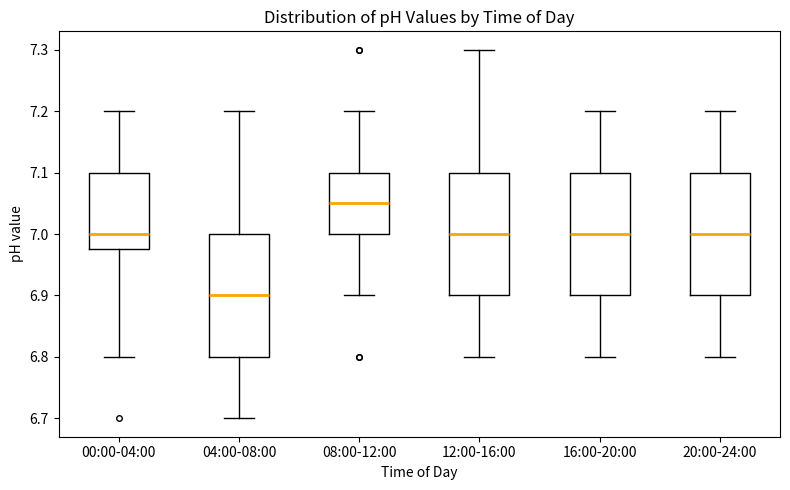

Where is the upper edge of the box for 20:00-24:00 on the y-axis? The values are not printed on the chart, so give them approximately, as read against the axis.

7.10